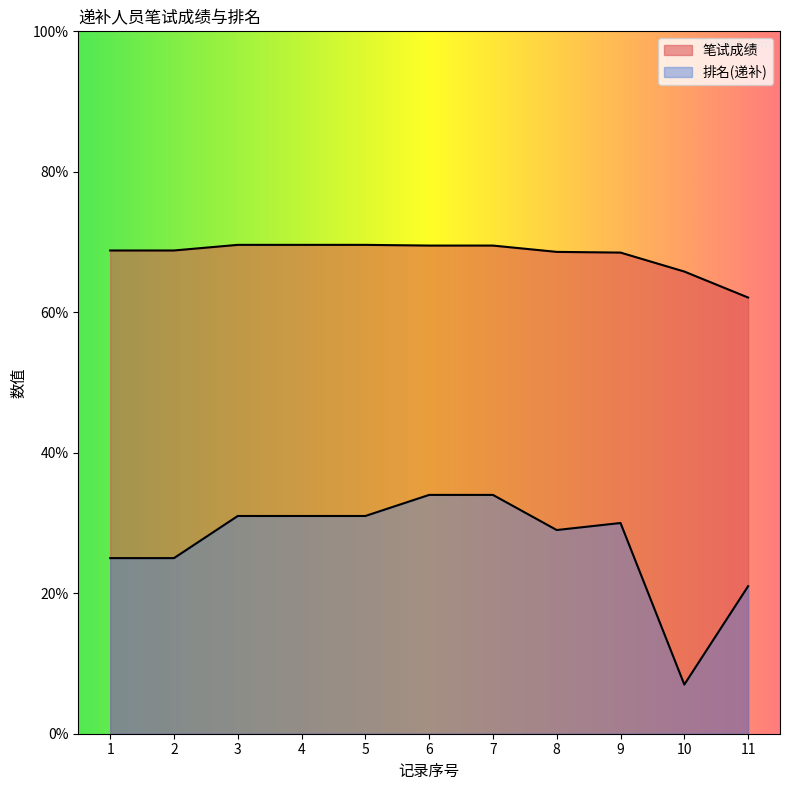

What is the total value across all series at 10?

72.8